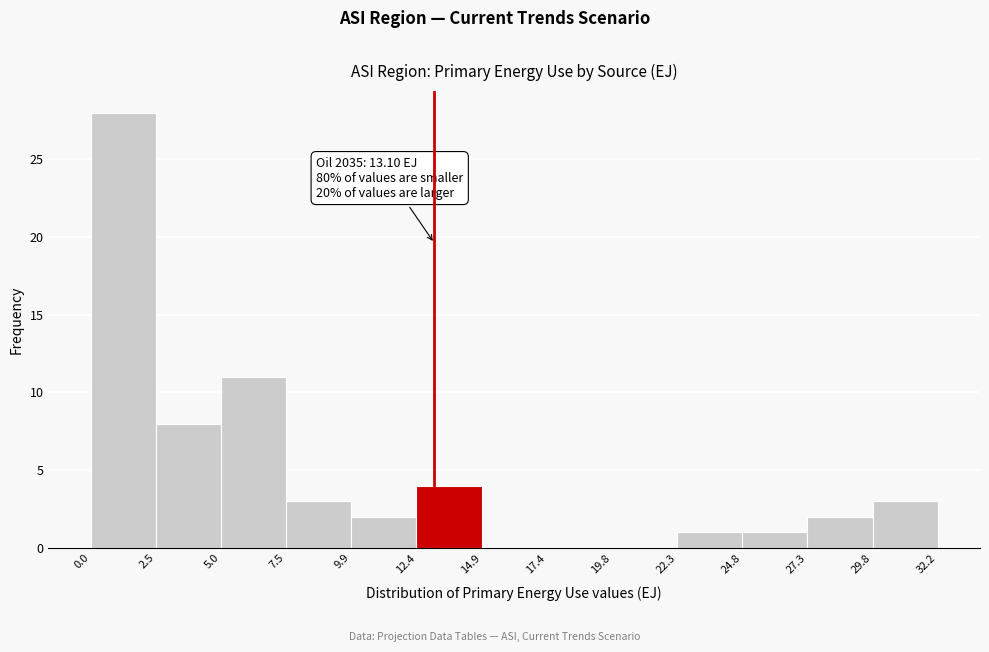

Which range on the x-axis has the tallest bar?

0.0 to 2.5